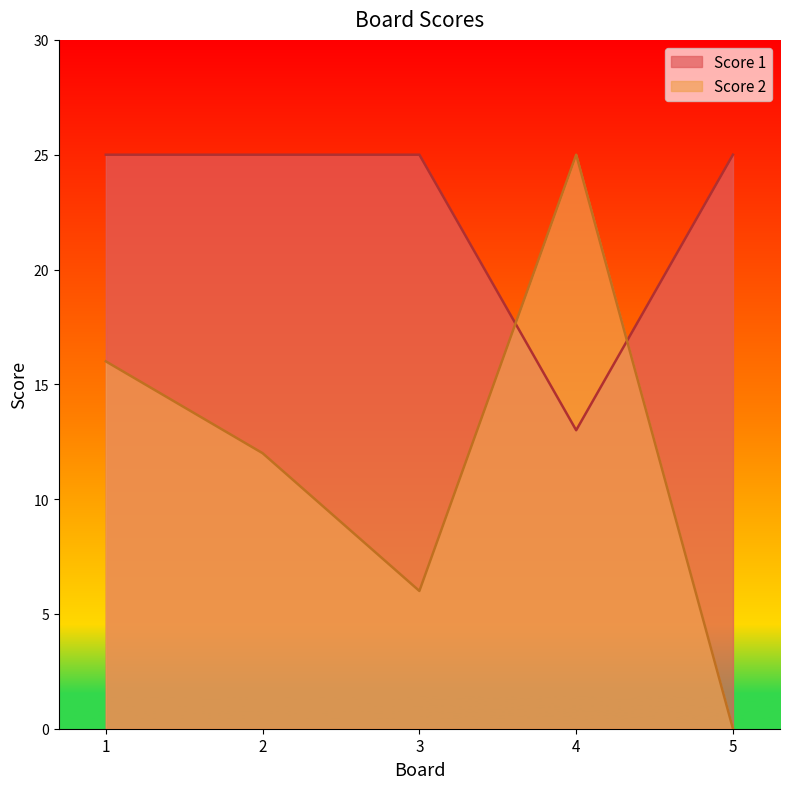

At which category does Score 2 reach its first local peak?

4